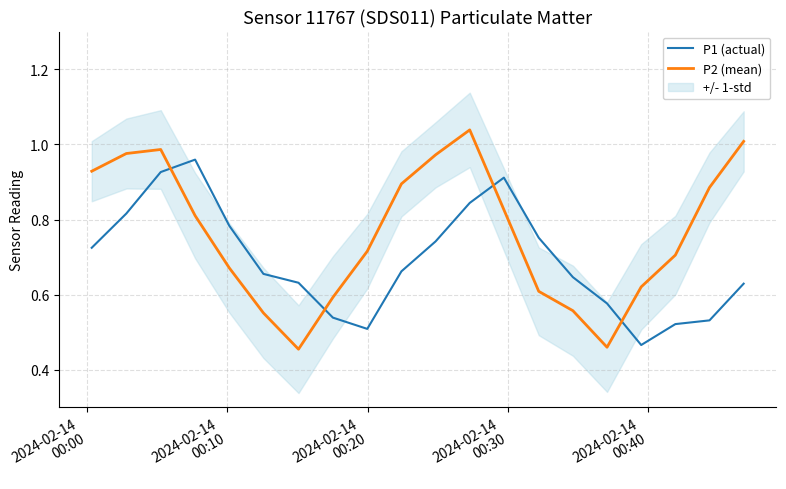

True or false: P2 (mean) and P1 (actual) intersect in this chart.

True